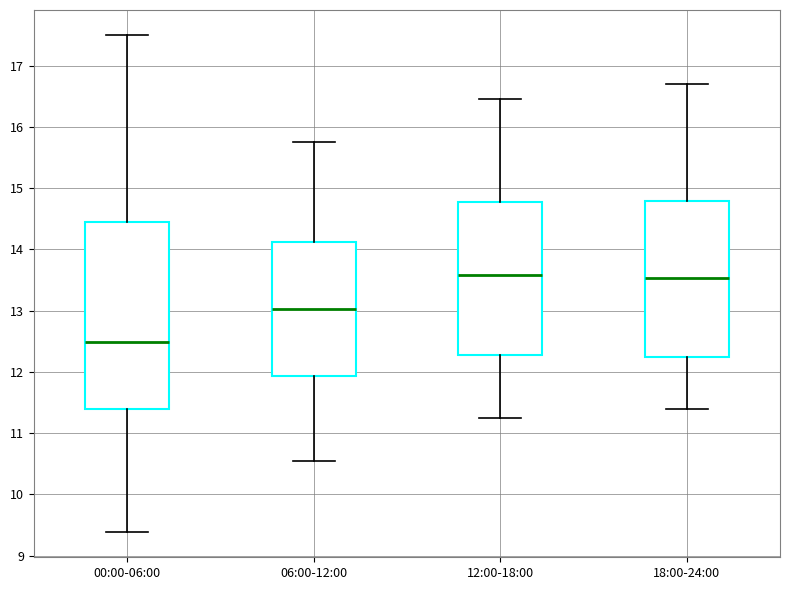

Reading left to right, transcribe this box plot: for each box, give where its median line is, the range the box spans, and where its two whiskers end, as read against the y-axis. The values are not printed on the chart, so give them approximately, as read against the axis.

00:00-06:00: median 12.5, box 11.4 to 14.4, whiskers 9.4 to 17.5
06:00-12:00: median 13.0, box 11.9 to 14.1, whiskers 10.6 to 15.8
12:00-18:00: median 13.6, box 12.3 to 14.8, whiskers 11.3 to 16.5
18:00-24:00: median 13.5, box 12.3 to 14.8, whiskers 11.4 to 16.7